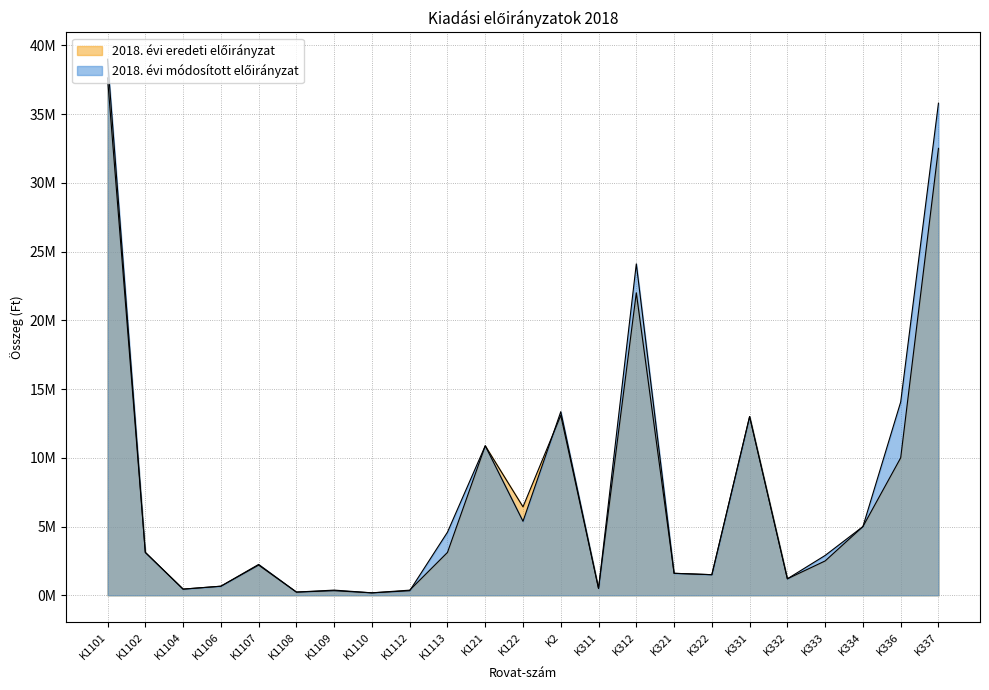

Read the 2018. évi eredeti előirányzat value at K334, to the nearest 10.

5000000